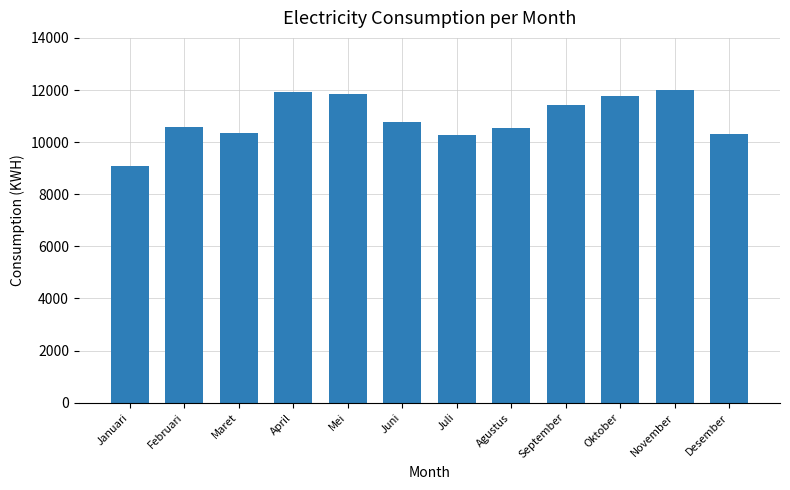

What is the average value?

10905